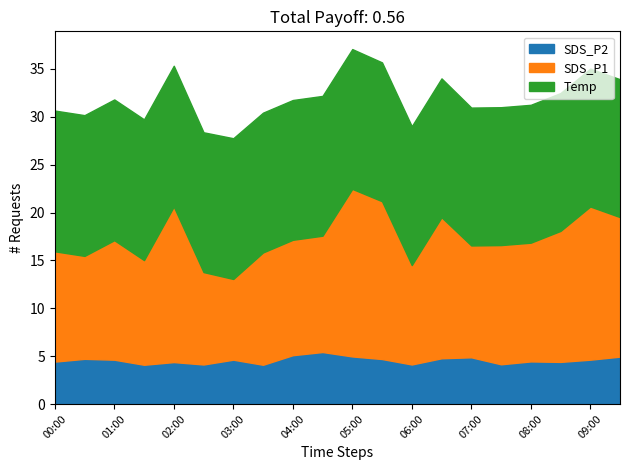

What is the spread (max minus min) of values at 05:00?

12.5